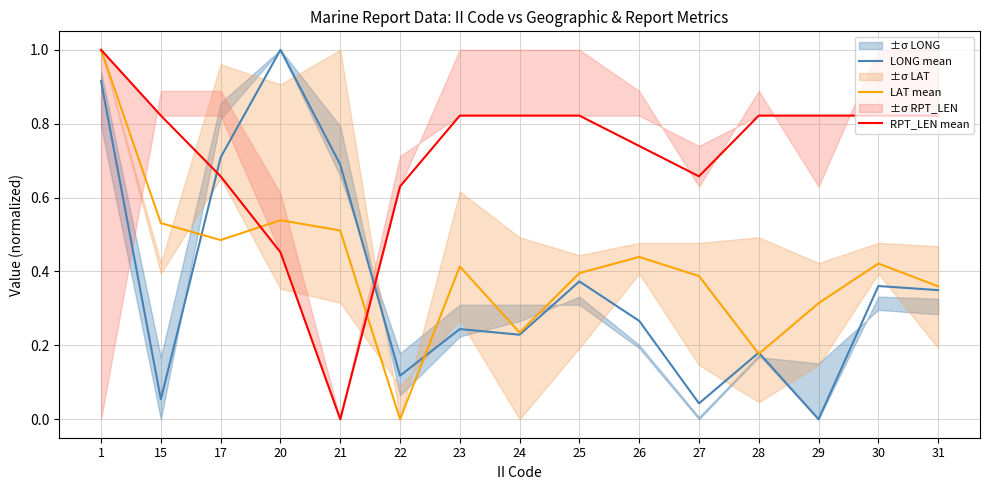

List the series in order of their peak value, highest first.

LONG mean, LAT mean, RPT_LEN mean